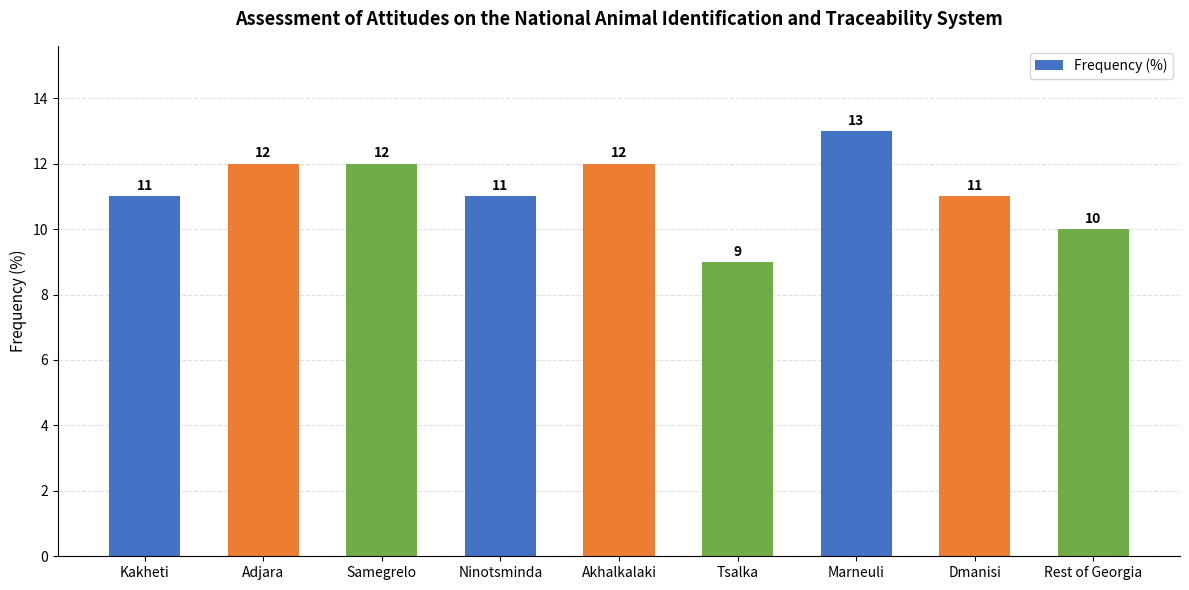

What is the greatest value displayed?

13